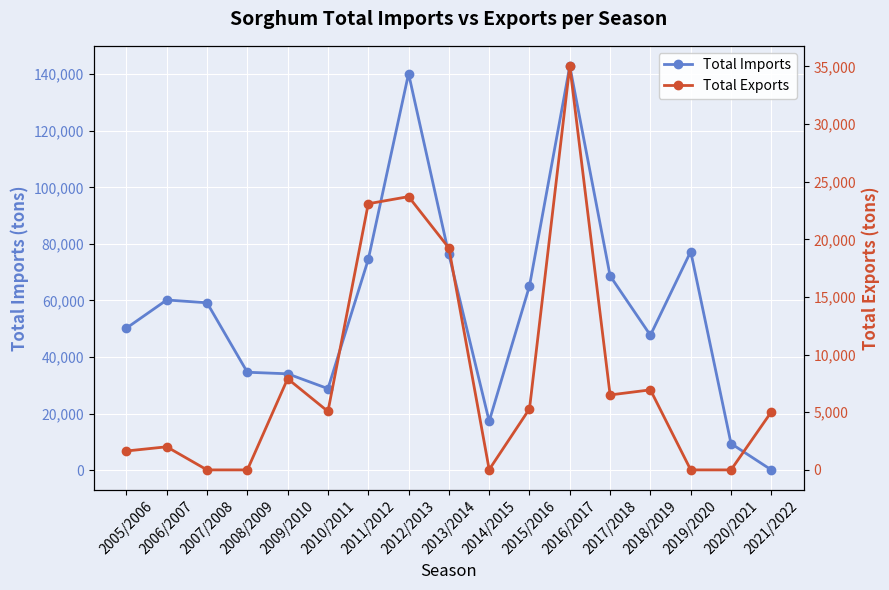

How many lines are shown in the chart?

2